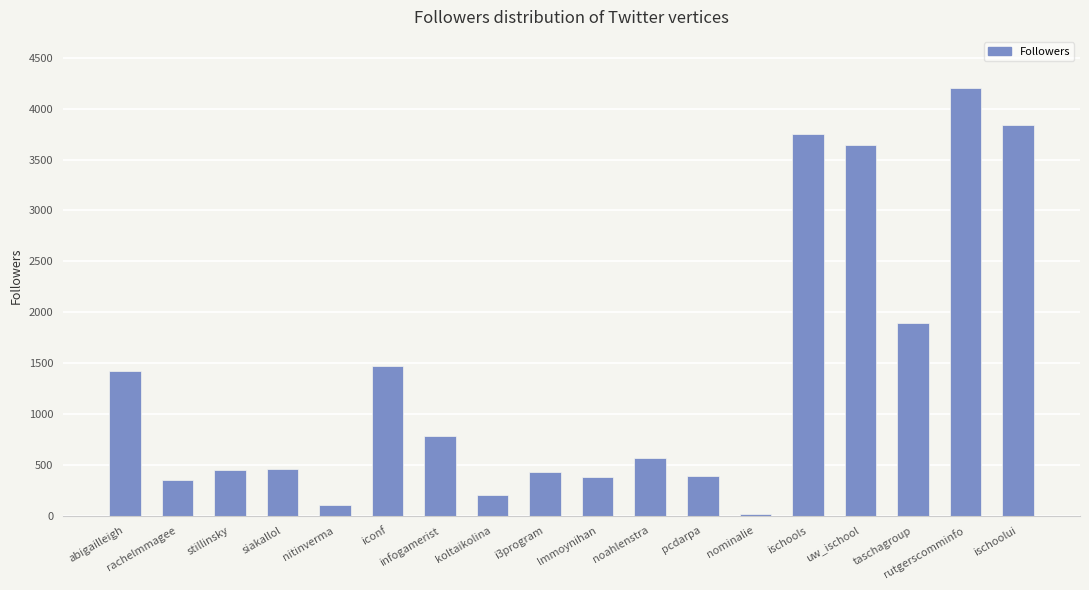

Which category has the highest value across all series?

rutgerscomminfo